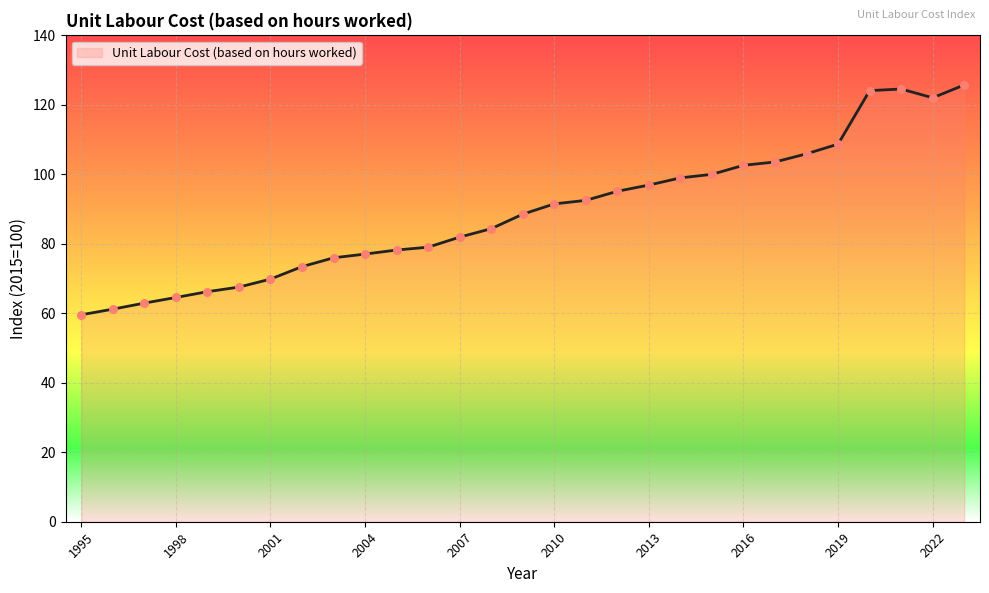

What is the minimum value shown in the chart?

59.6